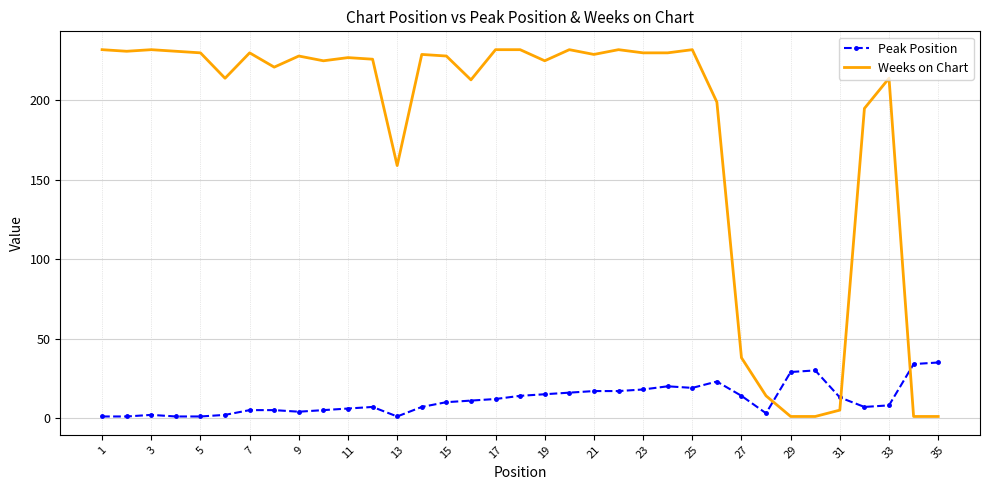

How many times do Weeks on Chart and Peak Position cross each other?

3